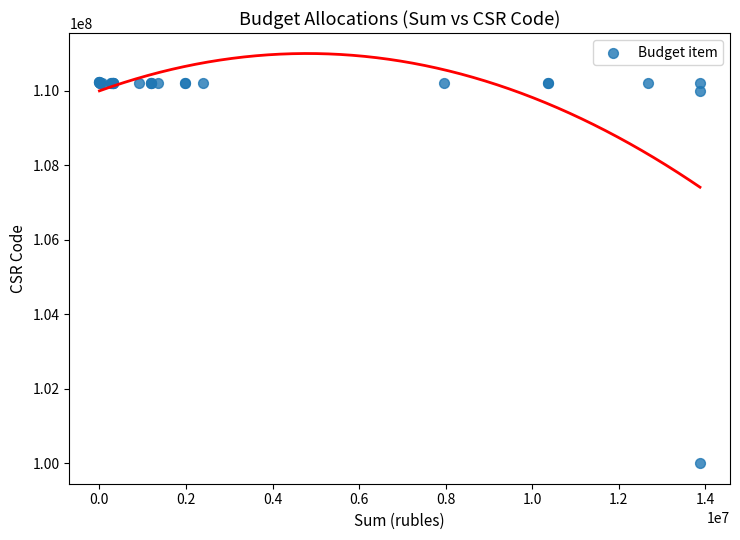

What Y value in the scatter plot is closest to 105125590?

110000000